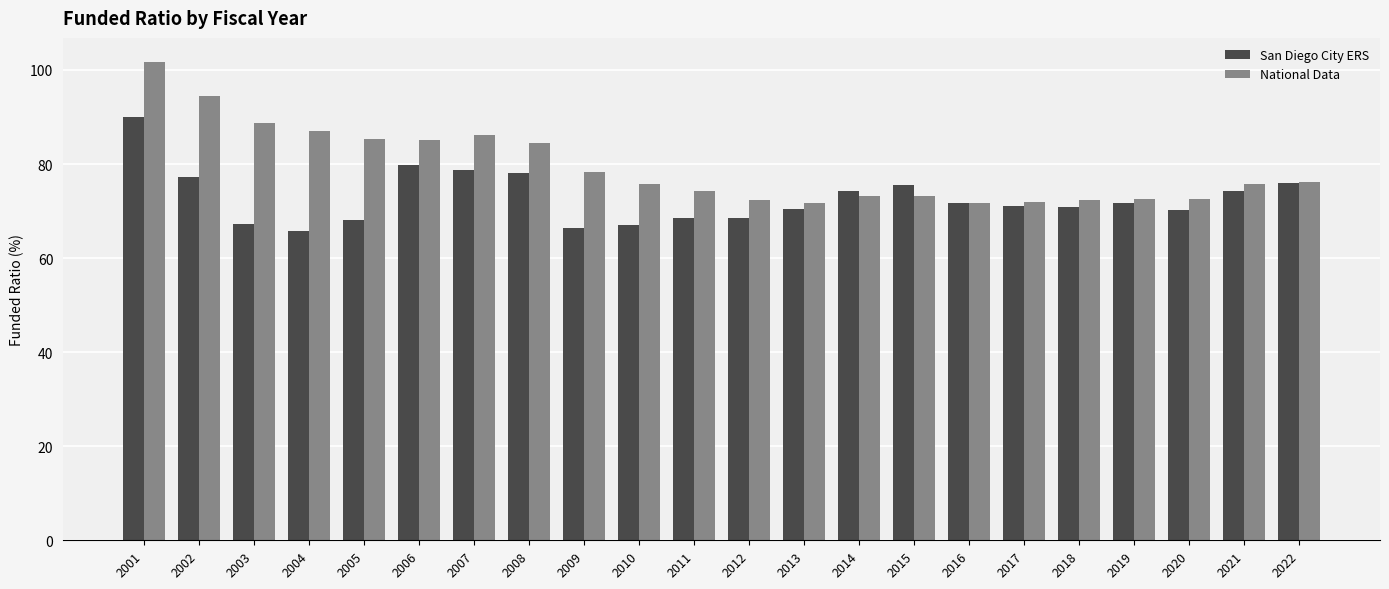

What is the difference between the maximum and minimum values in the San Diego City ERS series?

24.1